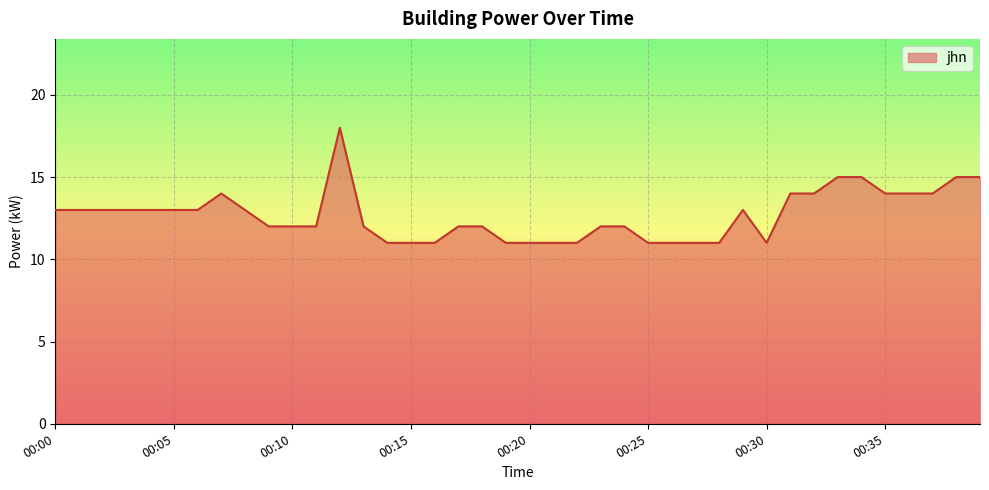

What is the difference between the maximum and minimum values?

7